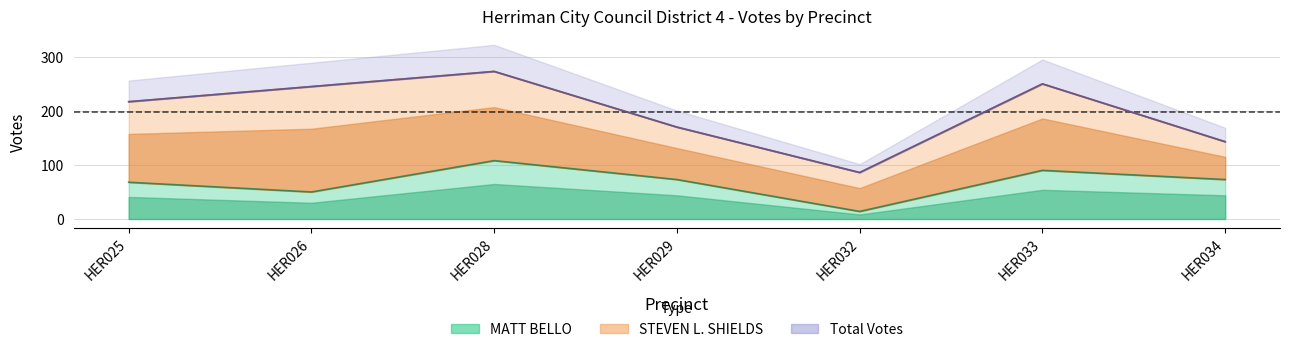

Rank the categories by Total Votes value from lowest to highest.

HER032, HER034, HER029, HER025, HER026, HER033, HER028